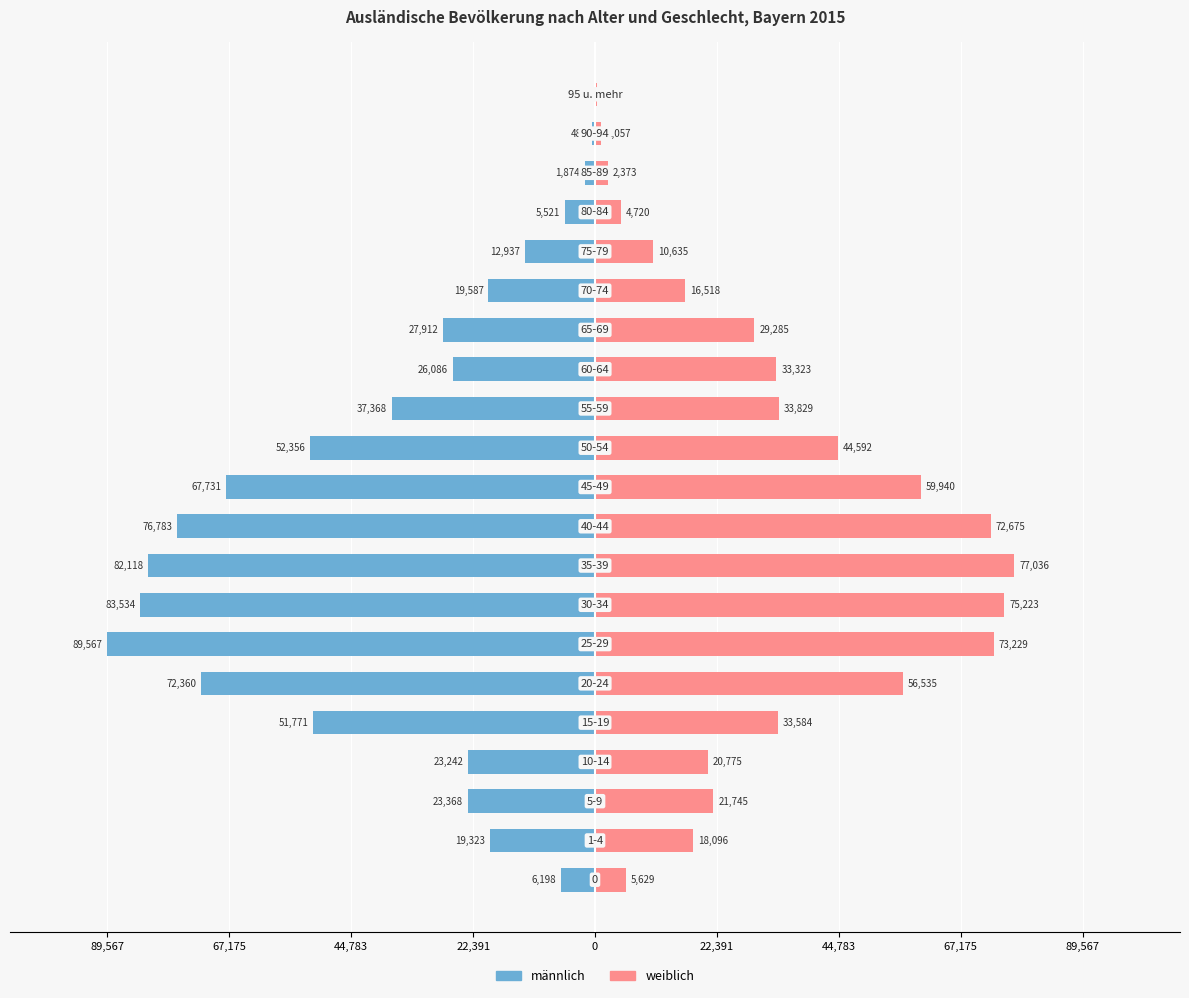

At how many categories does at least one series exceed -64474?

21